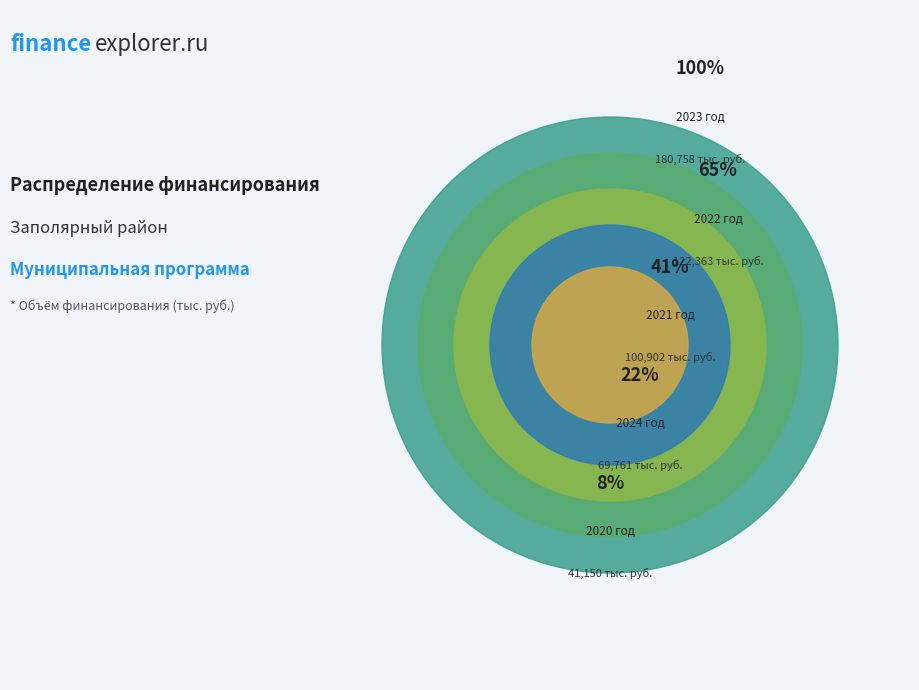

How many slices are in this pie chart?

5